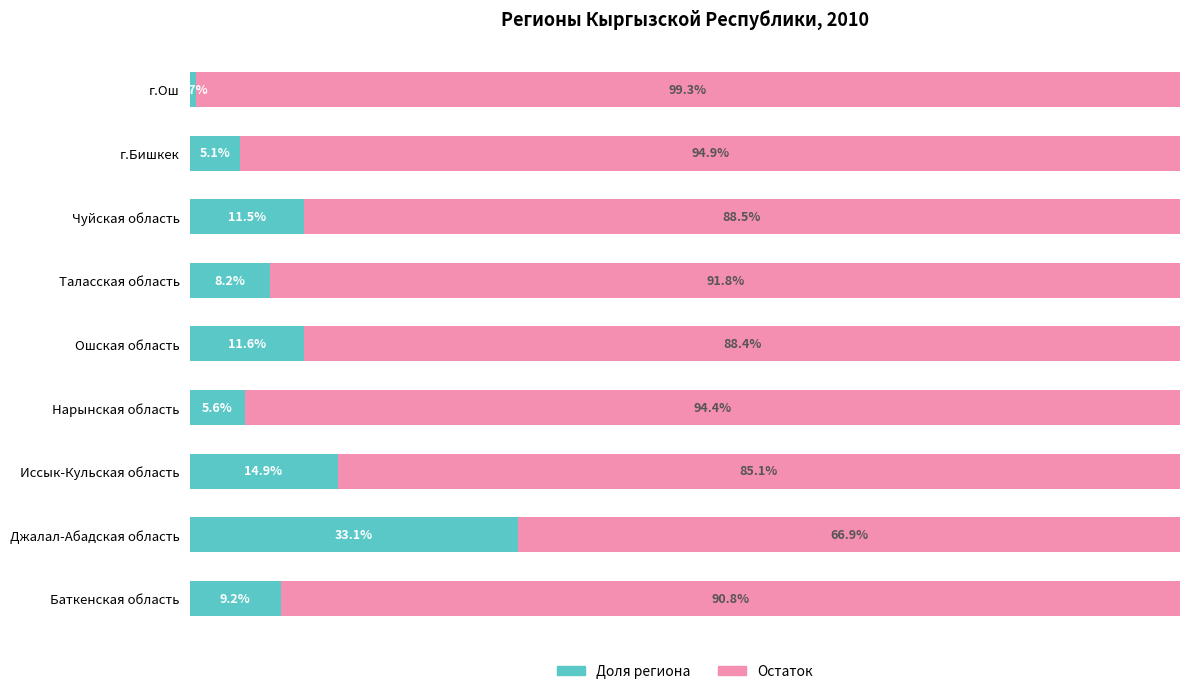

True or false: 2010 (доля) has a value of 15.2 at Баткенская область.

False